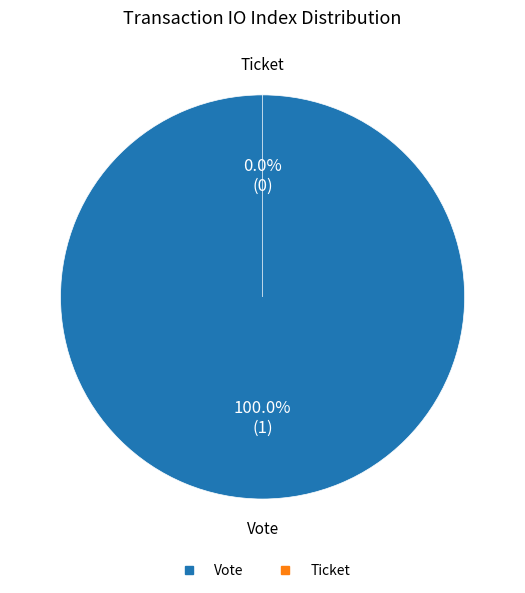

Which has a higher value, Ticket (io_index=0) or Vote (io_index=1)?

Vote (io_index=1)